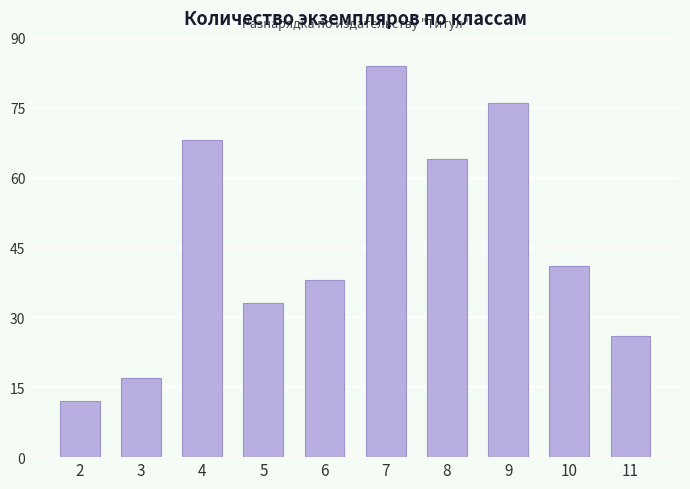

Reading left to right, what are all the values shown in this chart?

2=12	3=17	4=68	5=33	6=38	7=84	8=64	9=76	10=41	11=26